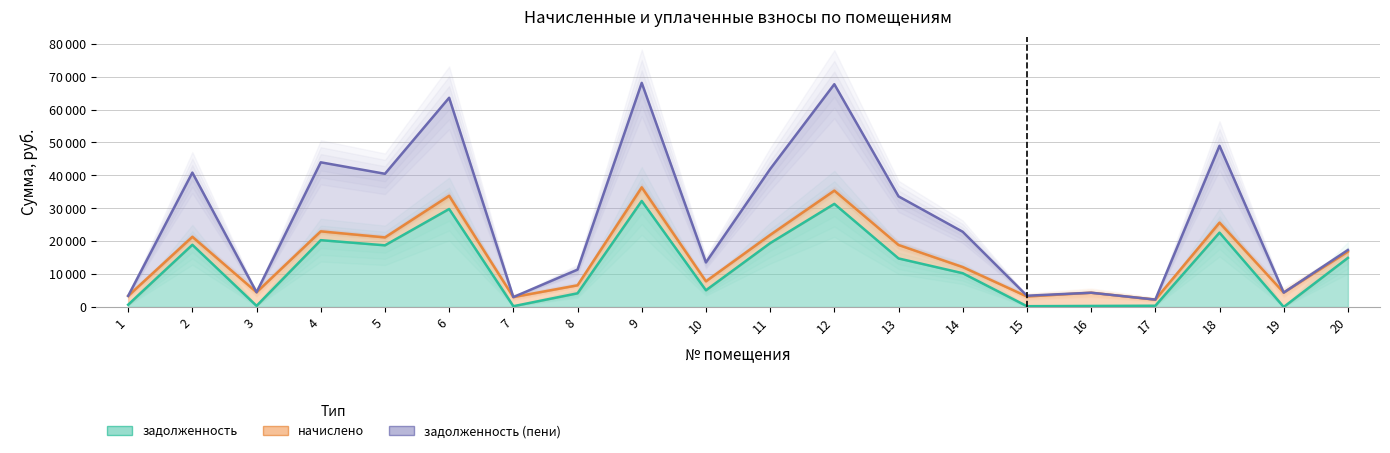

At how many categories does at least one series exceed 29821?

9